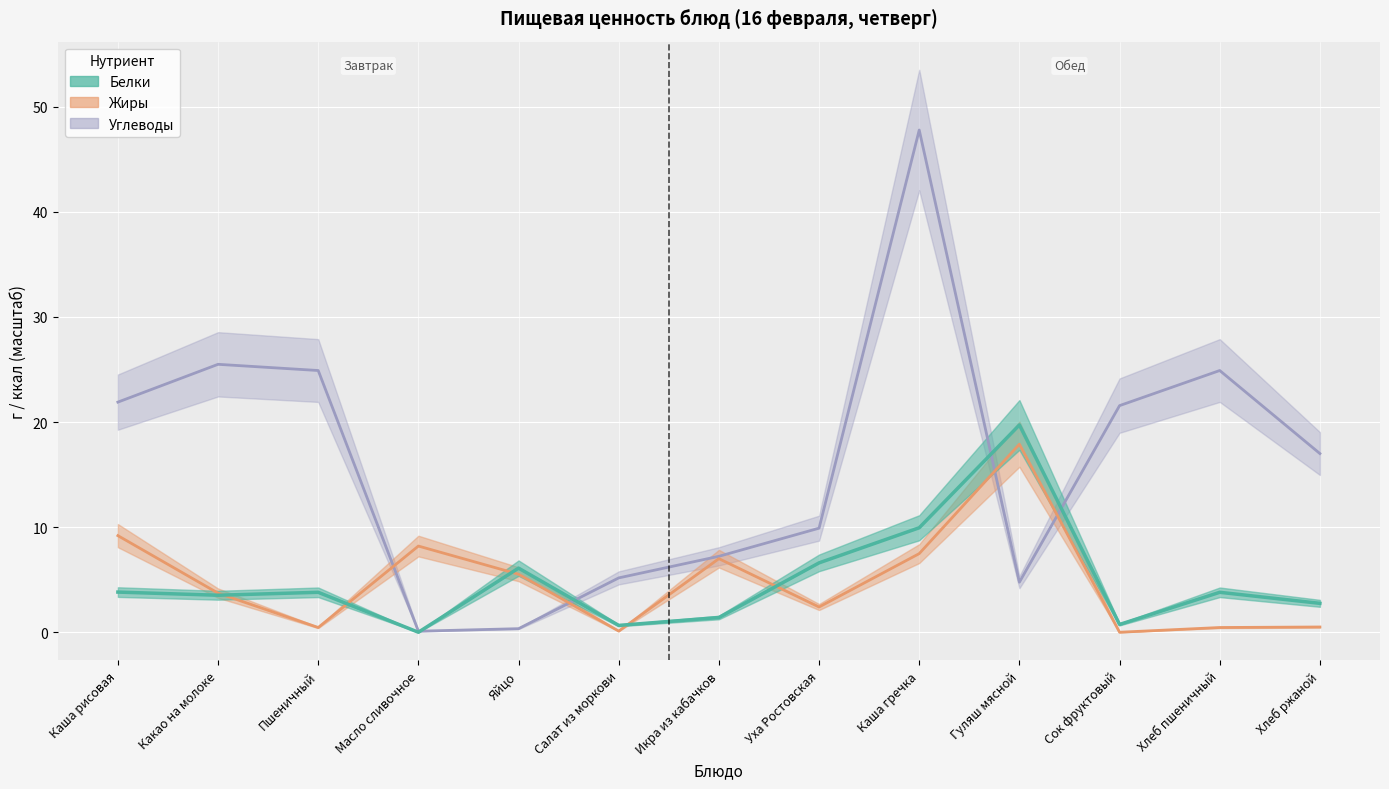

Where does the Белки series first go above 3?

Каша рисовая